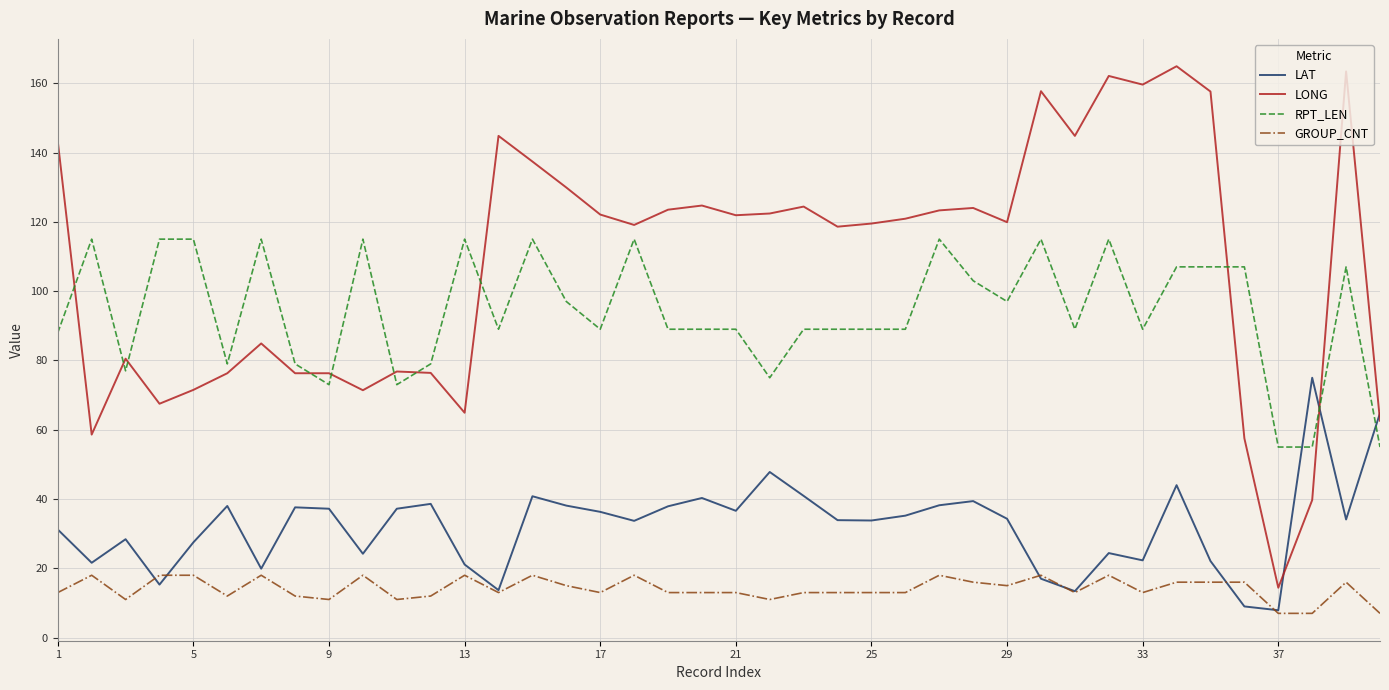

After their last crossing, which series has the higher values: LONG or RPT_LEN?

LONG